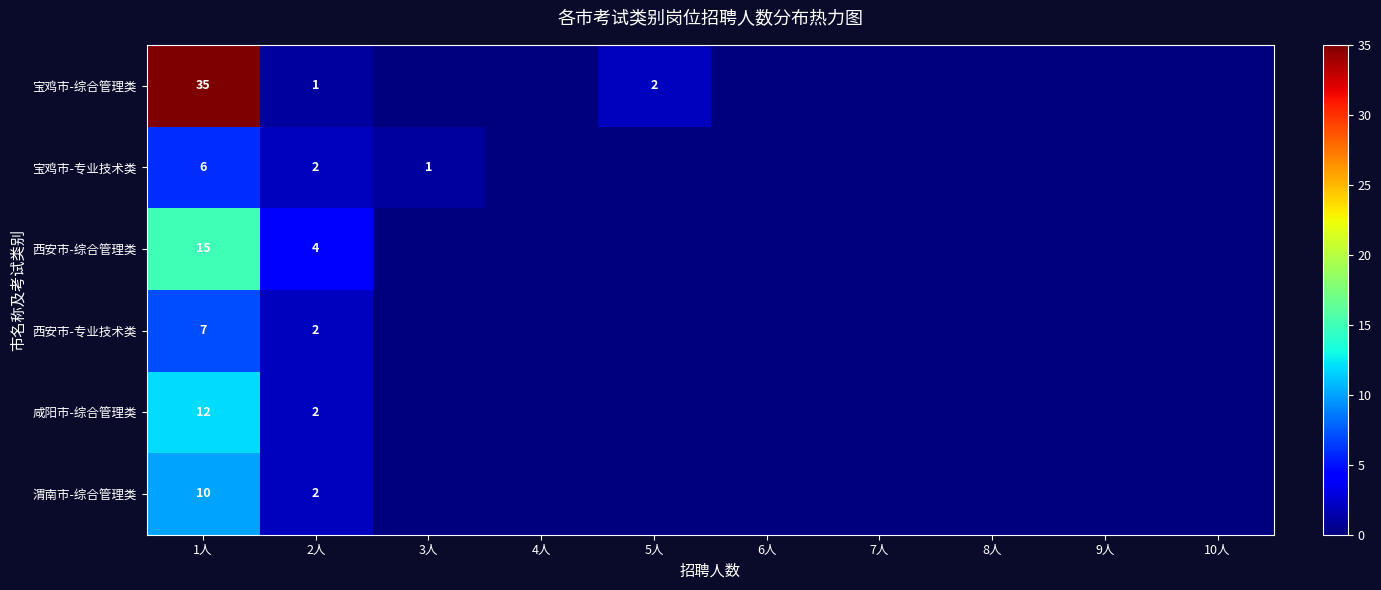

Is the value of 西安市-综合管理类 at 2人 greater than the value of 宝鸡市-专业技术类 at 2人?

Yes